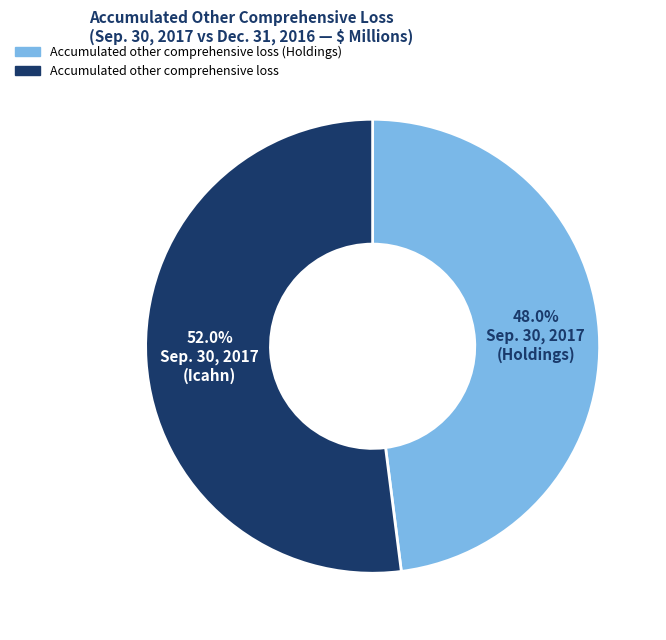

Count the number of slices in the pie.

2